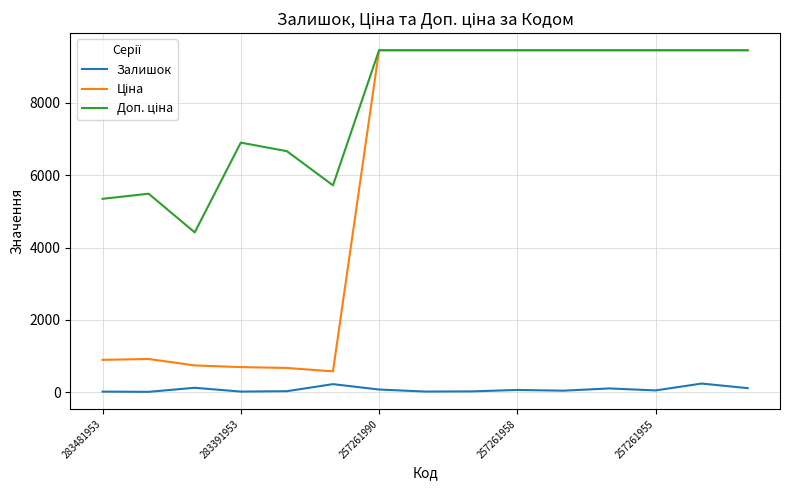

What is the maximum value shown in the chart?

9458.9